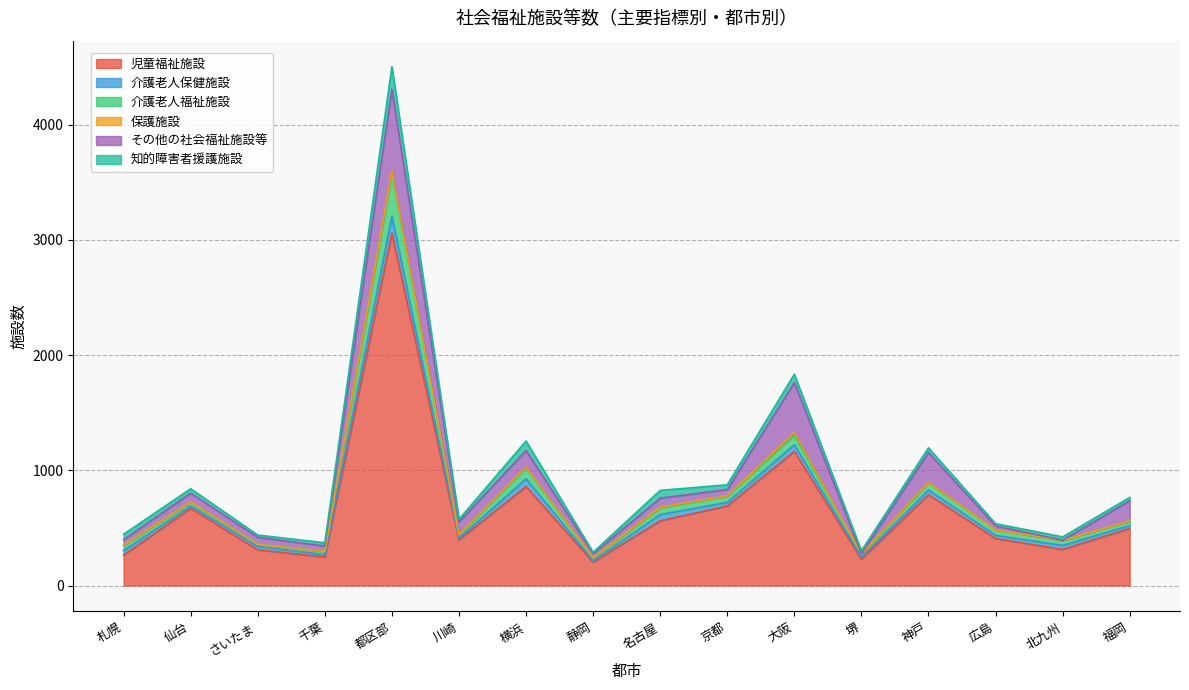

What is the label of the 9th point from the left?

名古屋